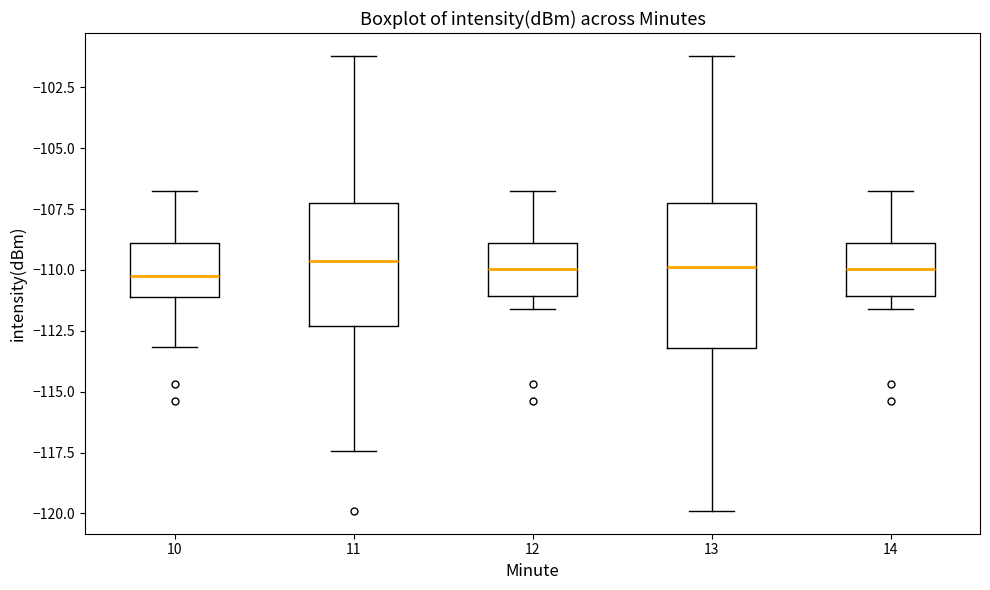

Where is the lower edge of the box at x = 11 on the y-axis? The values are not printed on the chart, so give them approximately, as read against the axis.

-112.5